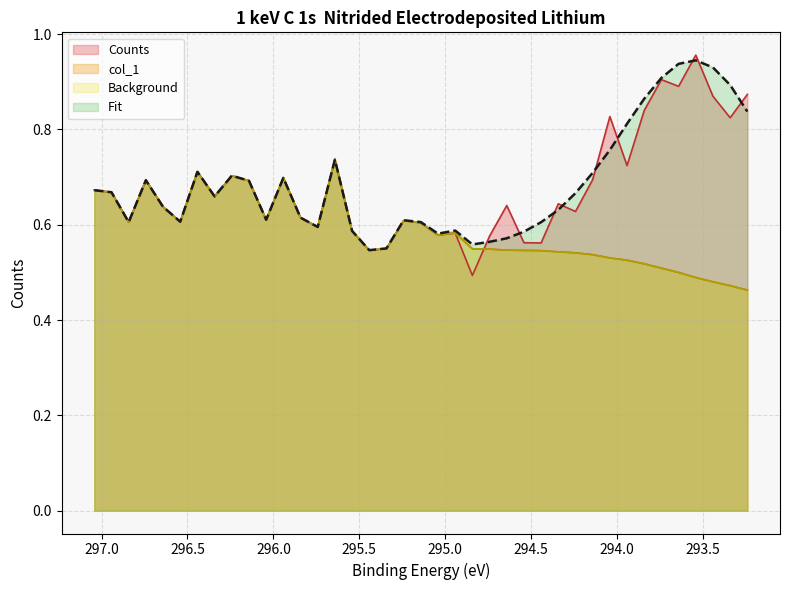

Which has a higher value, 296.842 or 293.442?

293.442